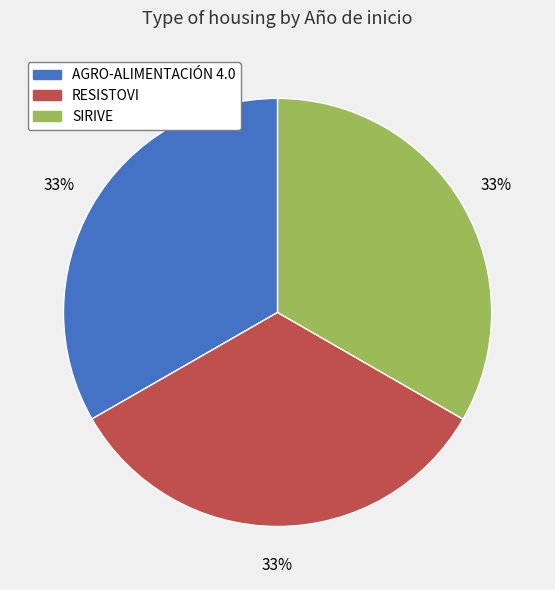

Combined, do SIRIVE and AGRO-ALIMENTACIÓN 4.0 account for over 50%?

Yes